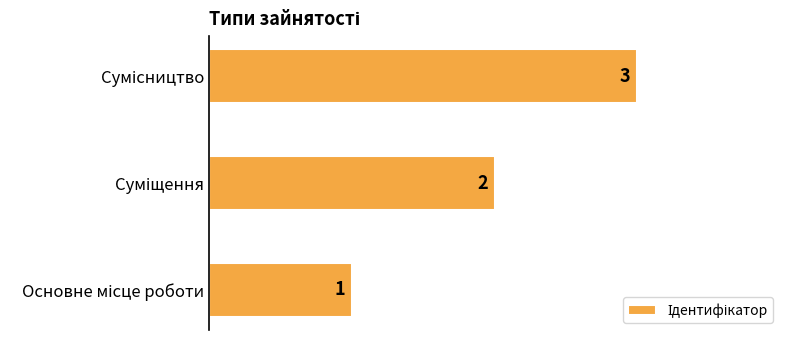

What is the maximum value shown in the chart?

3